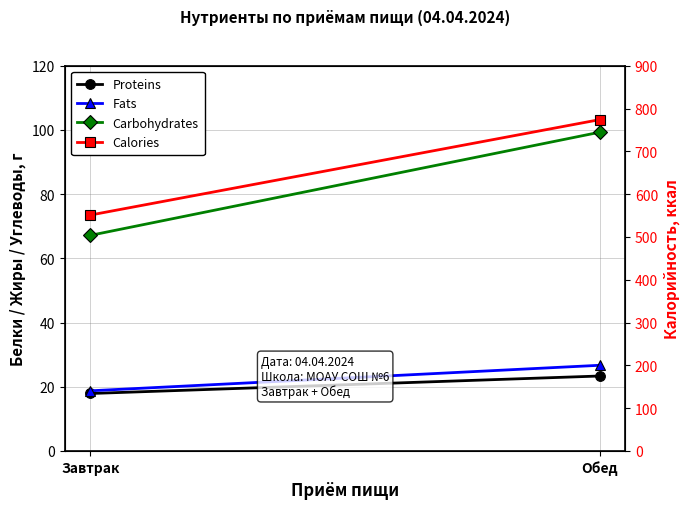

What is the sum of the Calories values at Завтрак and Обед?

1325.2